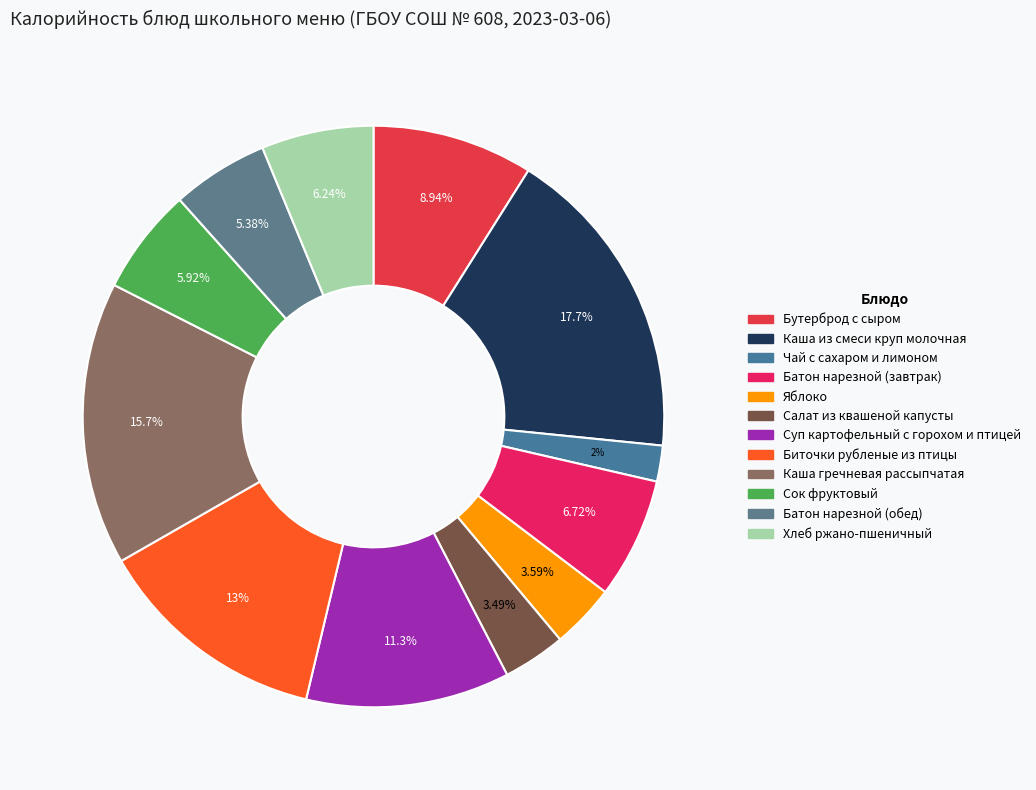

Is there a majority slice in this chart?

No